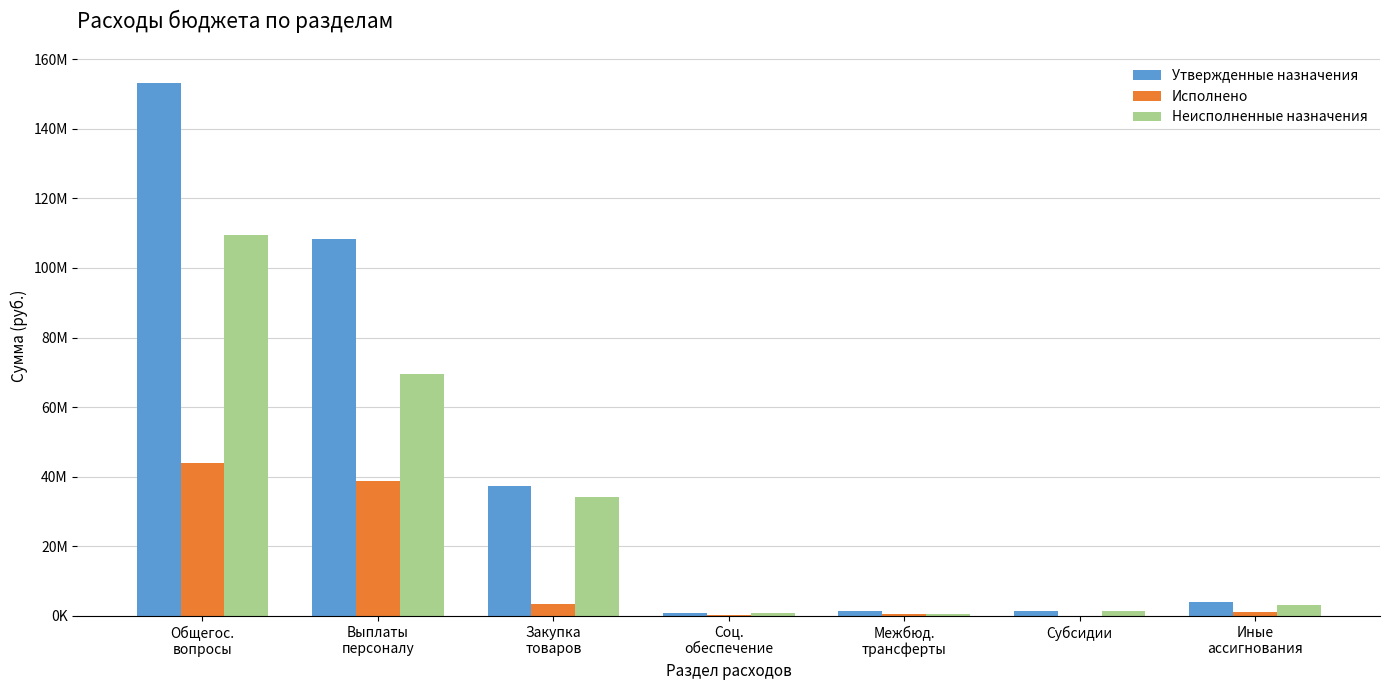

Which has a higher value, Соц.
обеспечение or Субсидии?

Субсидии